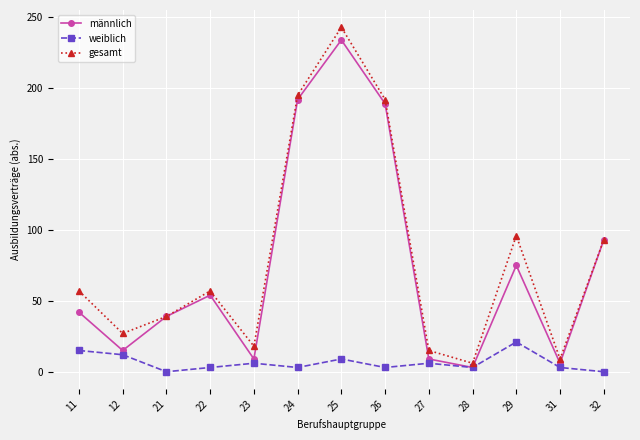

At which category does männlich reach its first local peak?

22